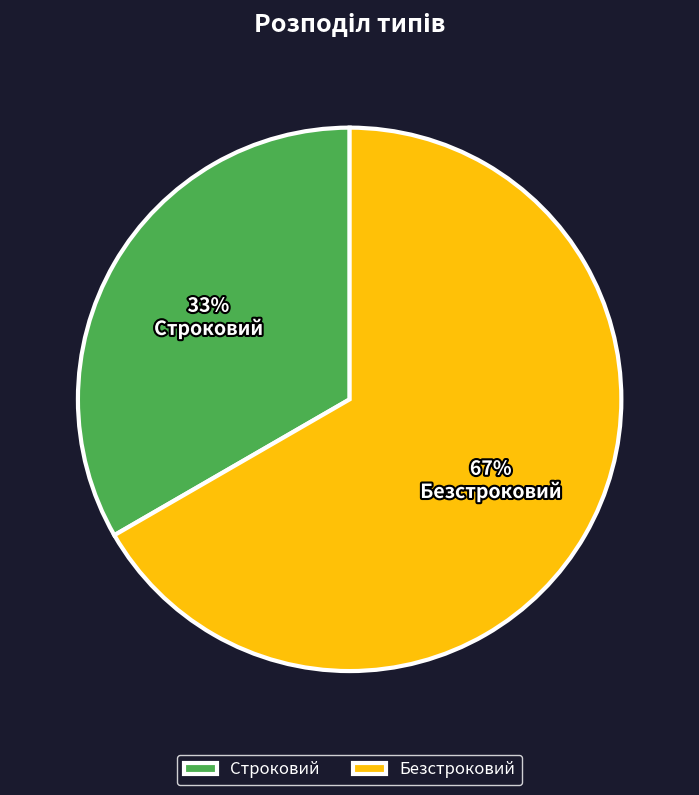

Is the sum of Безстроковий and Строковий greater than half?

Yes